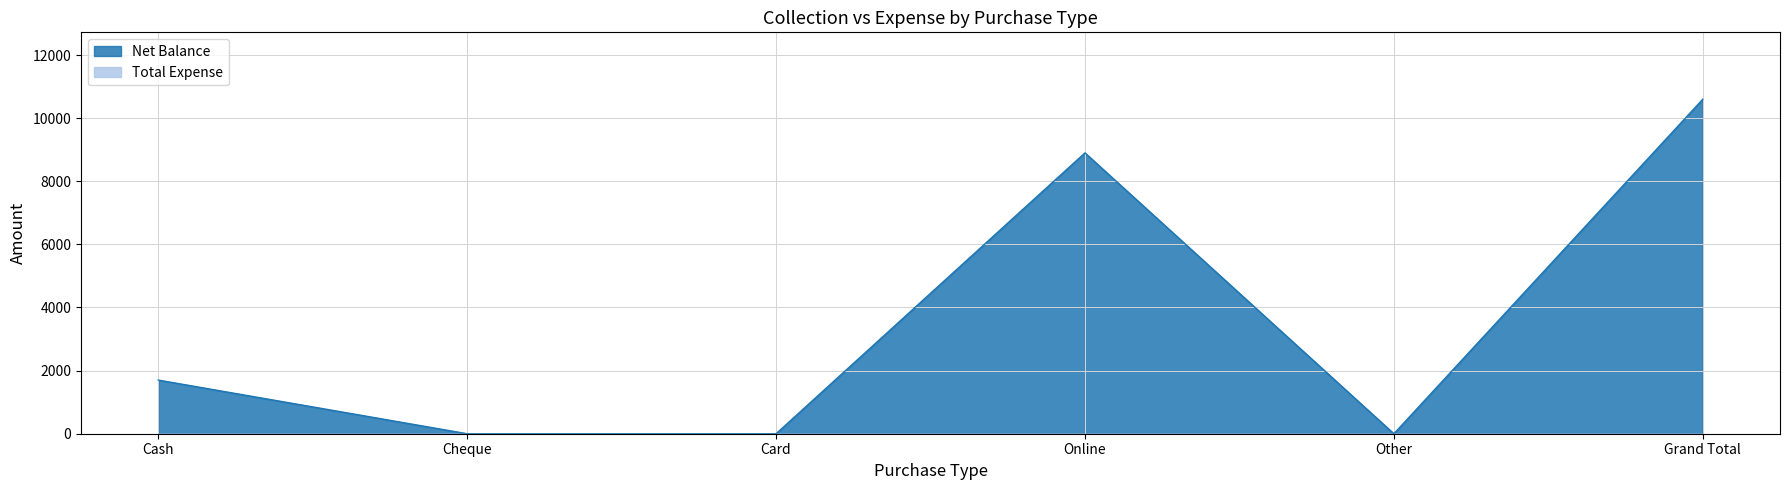

What position from the left is Card?

3